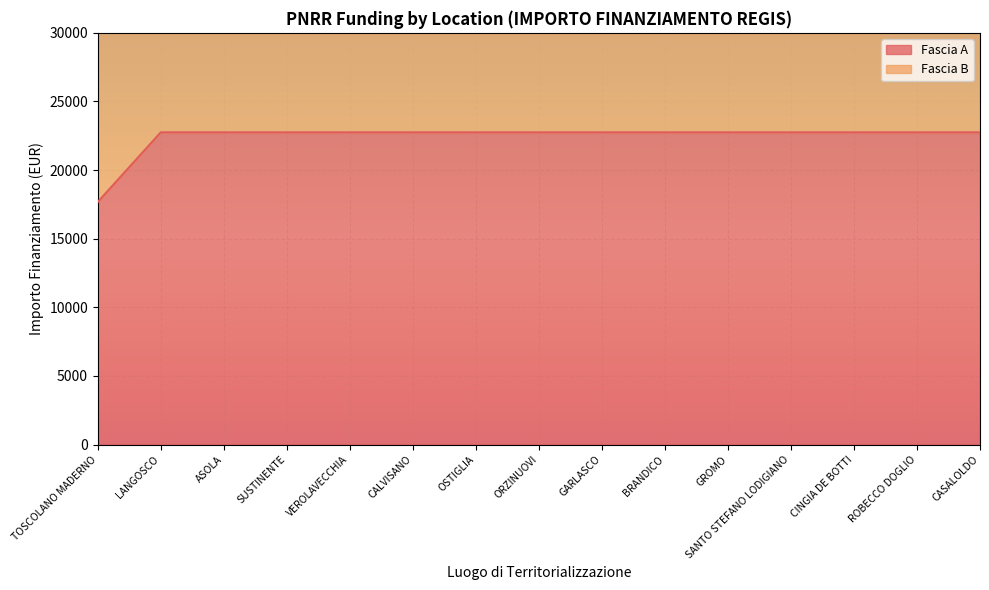

Rank the categories by value from lowest to highest.

TOSCOLANO MADERNO, LANGOSCO, ASOLA, SUSTINENTE, VEROLAVECCHIA, CALVISANO, OSTIGLIA, ORZINUOVI, GARLASCO, BRANDICO, GROMO, SANTO STEFANO LODIGIANO, CINGIA DE BOTTI, ROBECCO DOGLIO, CASALOLDO